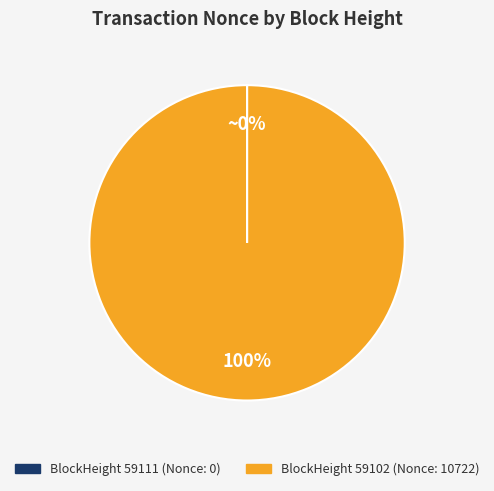

Is it true that BlockHeight 59102 (Nonce: 10722) is 100% of the pie?

True